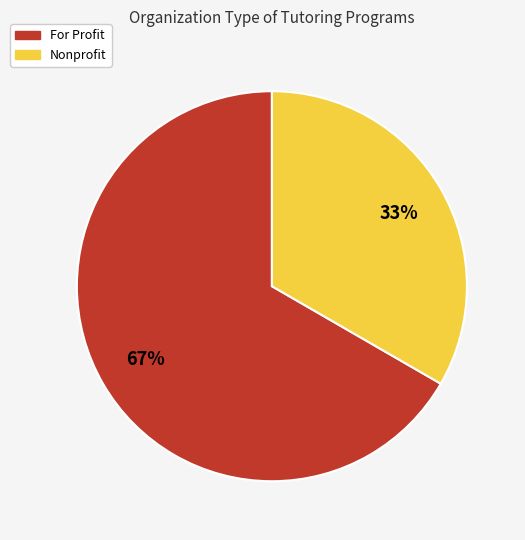

Combined, do For Profit and Nonprofit account for over 50%?

Yes